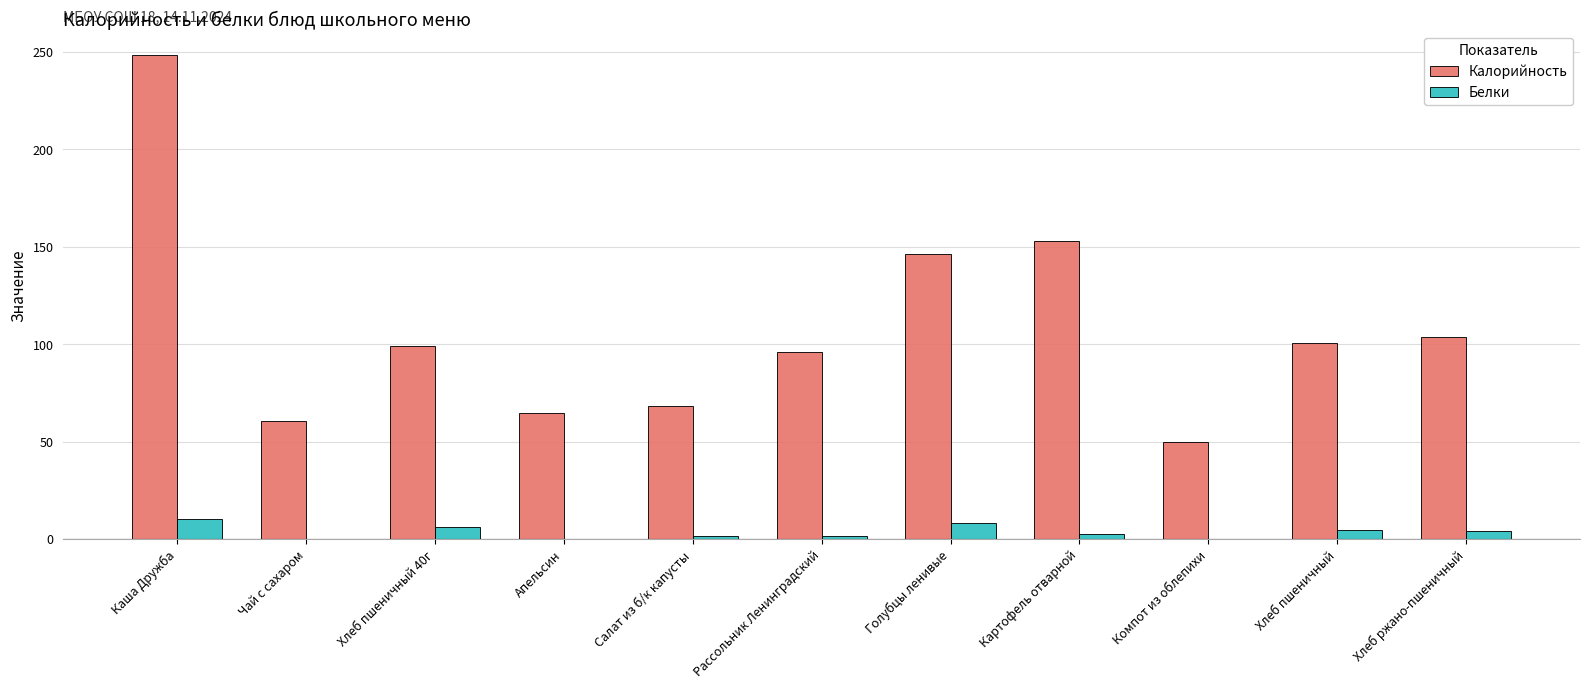

Which category has the highest value across all series?

Каша Дружба